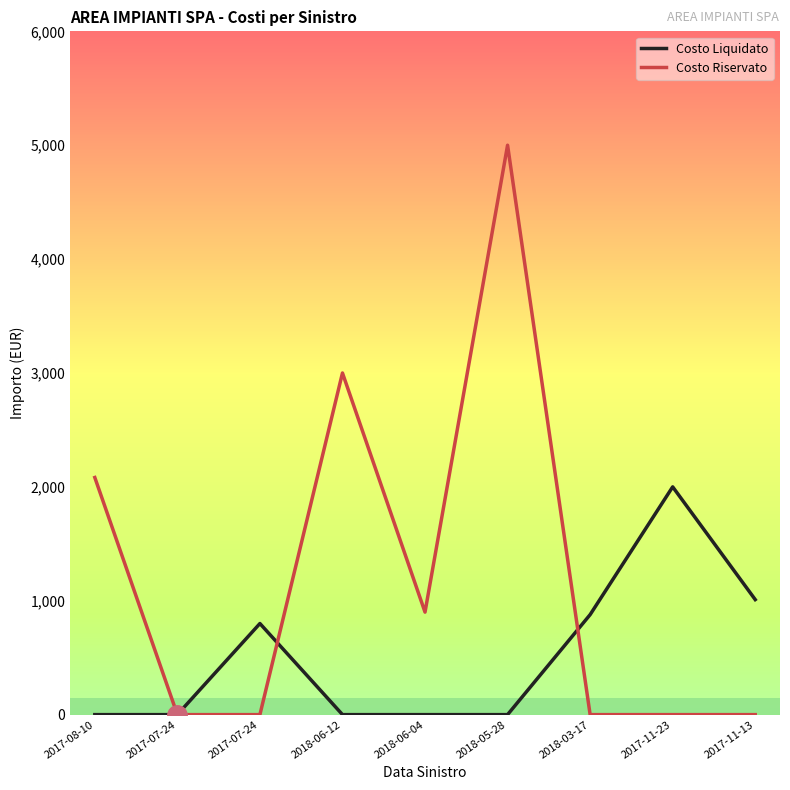

What are all the series names shown in the legend?

Costo Liquidato, Costo Riservato